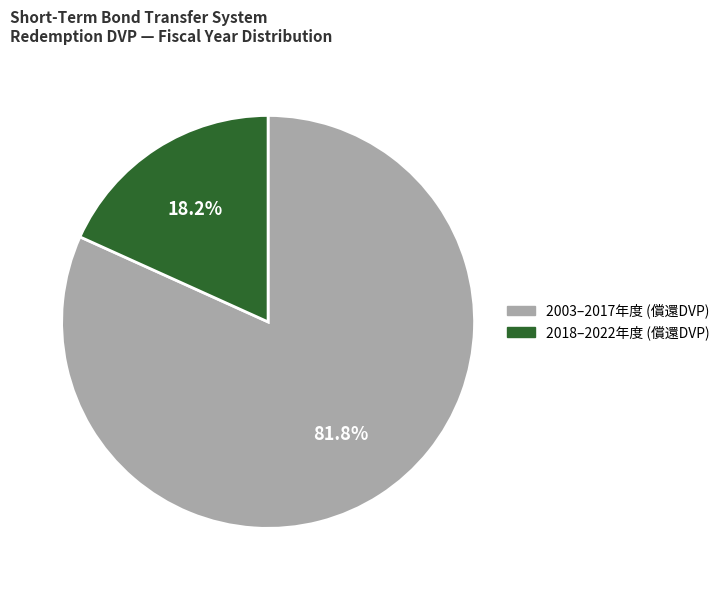

Is there a majority slice in this chart?

Yes